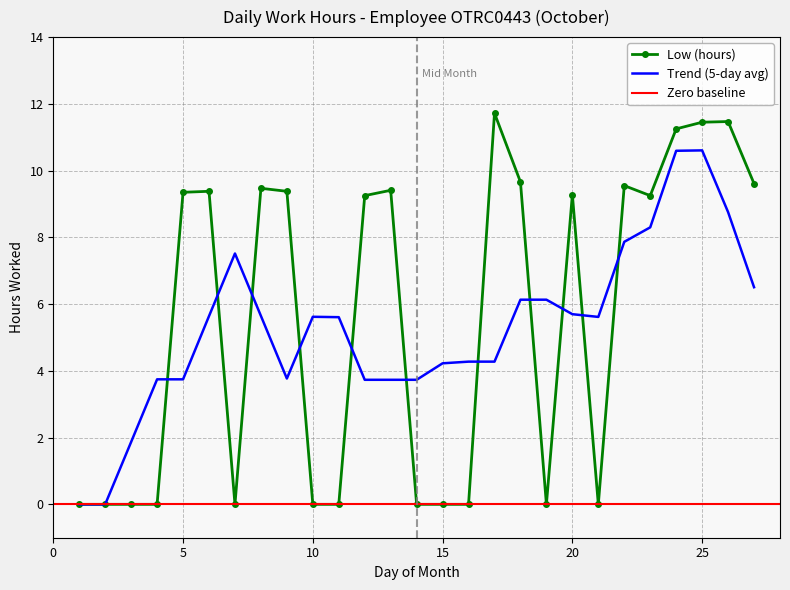

Between 9 and 14, which is larger?

9